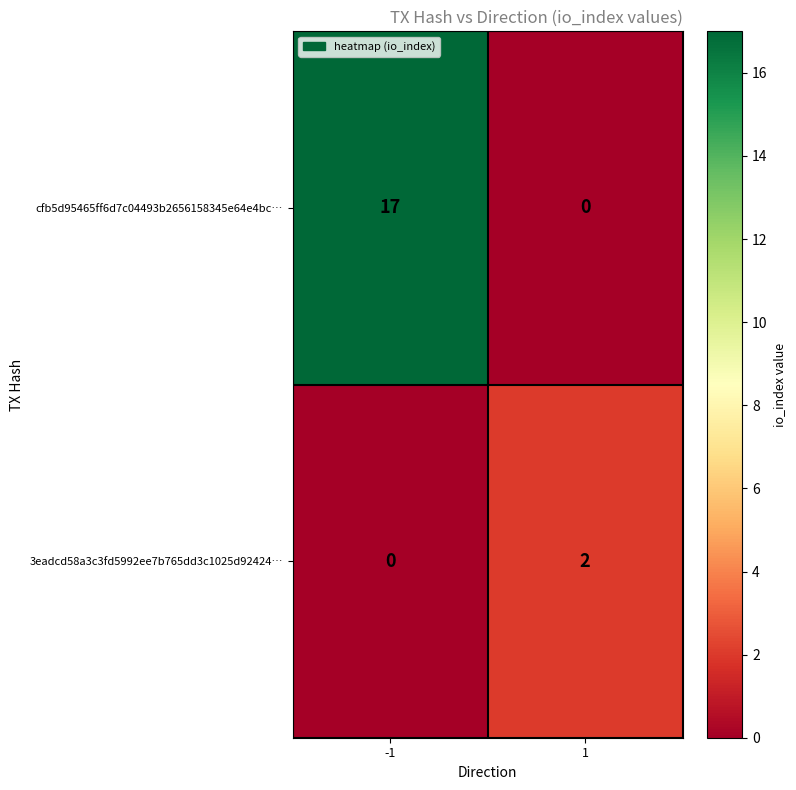

What is the sum of all cfb5d95465ff6d7c04493b2656158345e64e4bc… values?

17